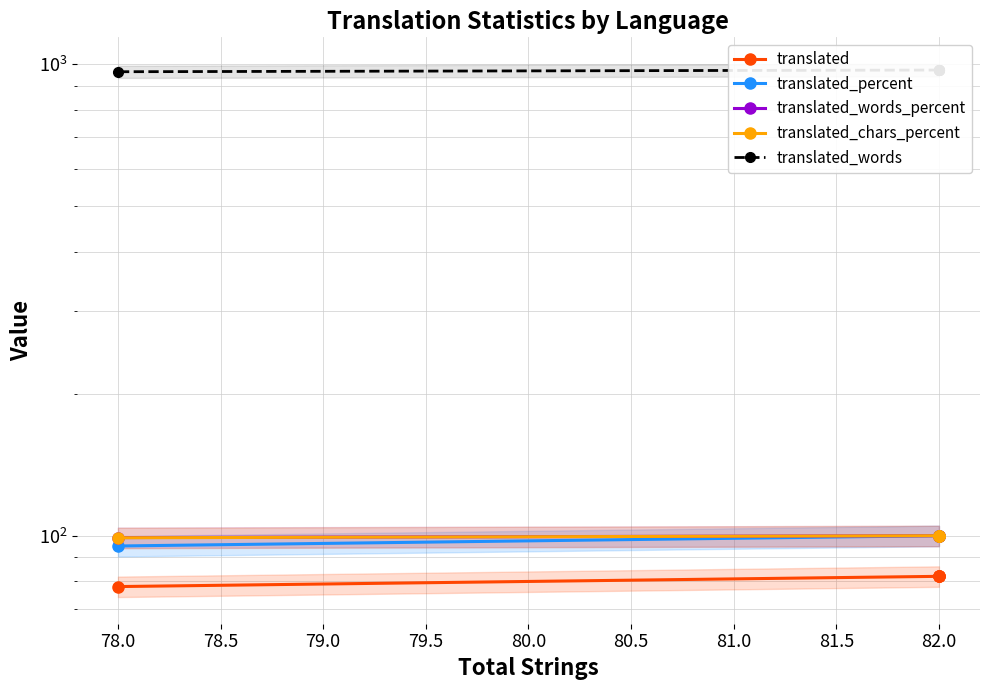

Rank the series at 82.0 from lowest to highest value.

translated, translated_percent, translated_words_percent, translated_chars_percent, translated_words